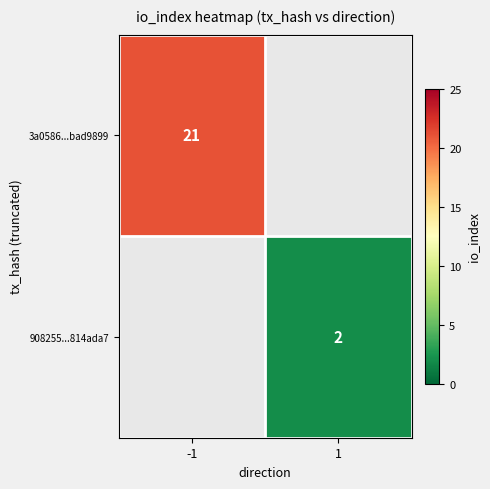

The 3a0586...bad9899 series shows 35 at -1. True or false?

False